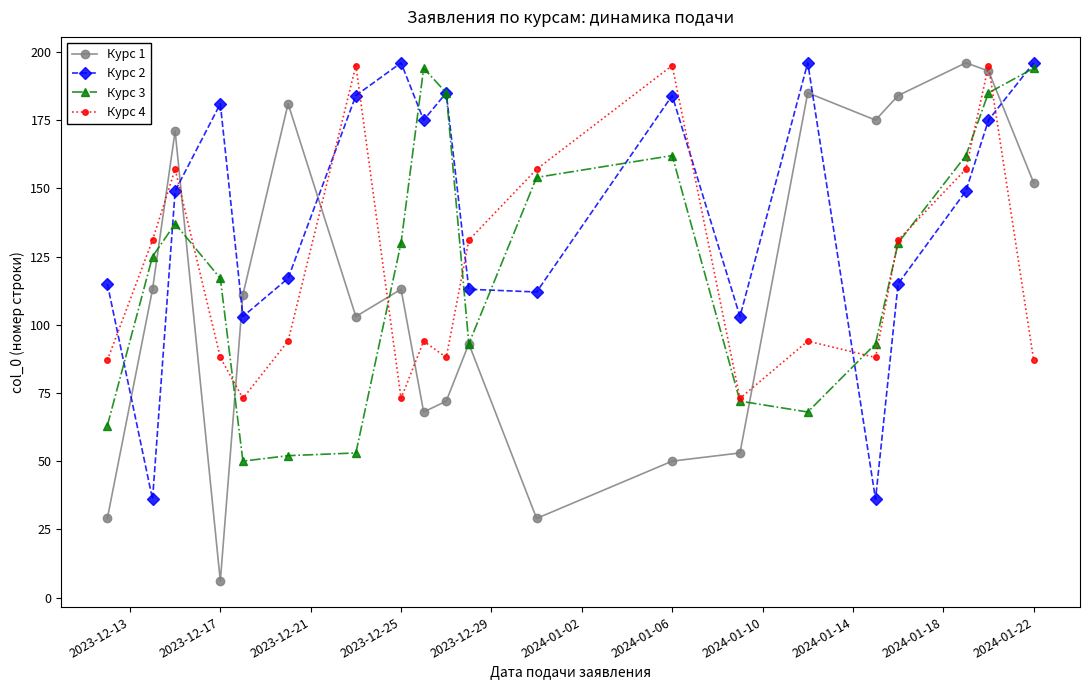

How many interior local peaks does the Курс 2 series have?

5